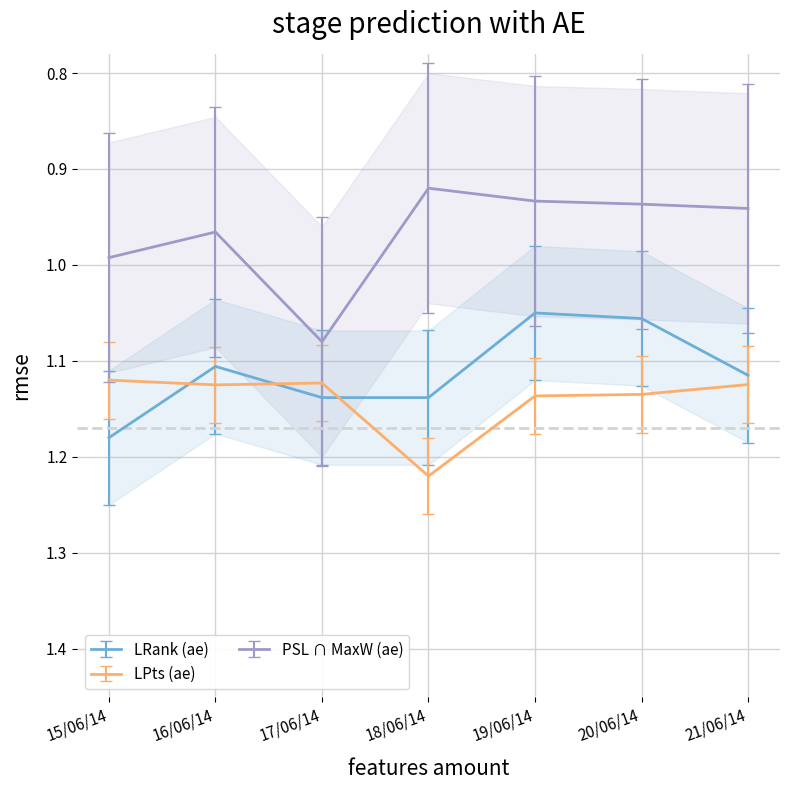

The PSL ∩ MaxW (ae) series shows 1.6 at 18/06/14. True or false?

False